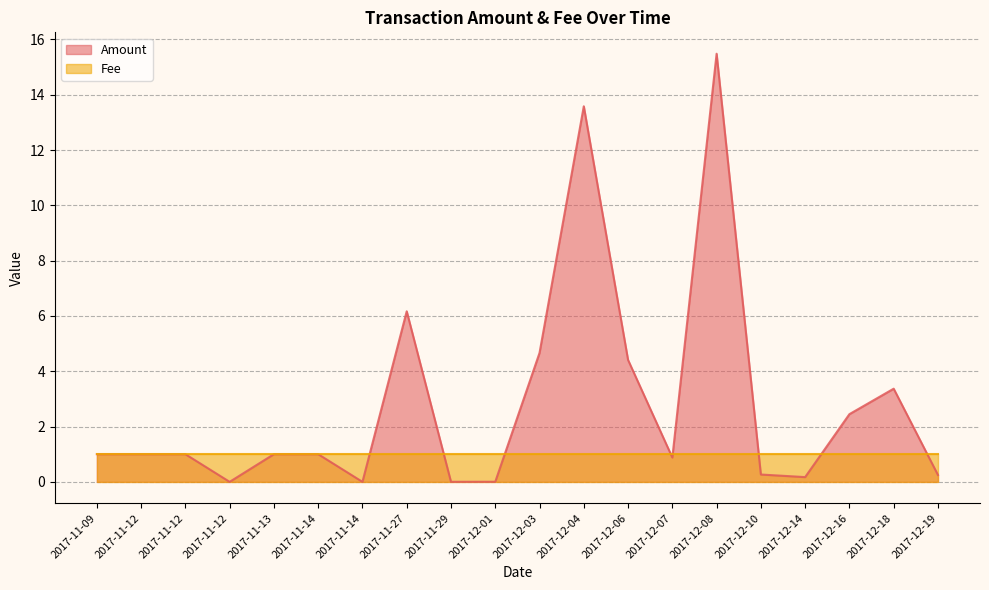

How many interior local peaks (higher than both neighbors) does the data have?

4